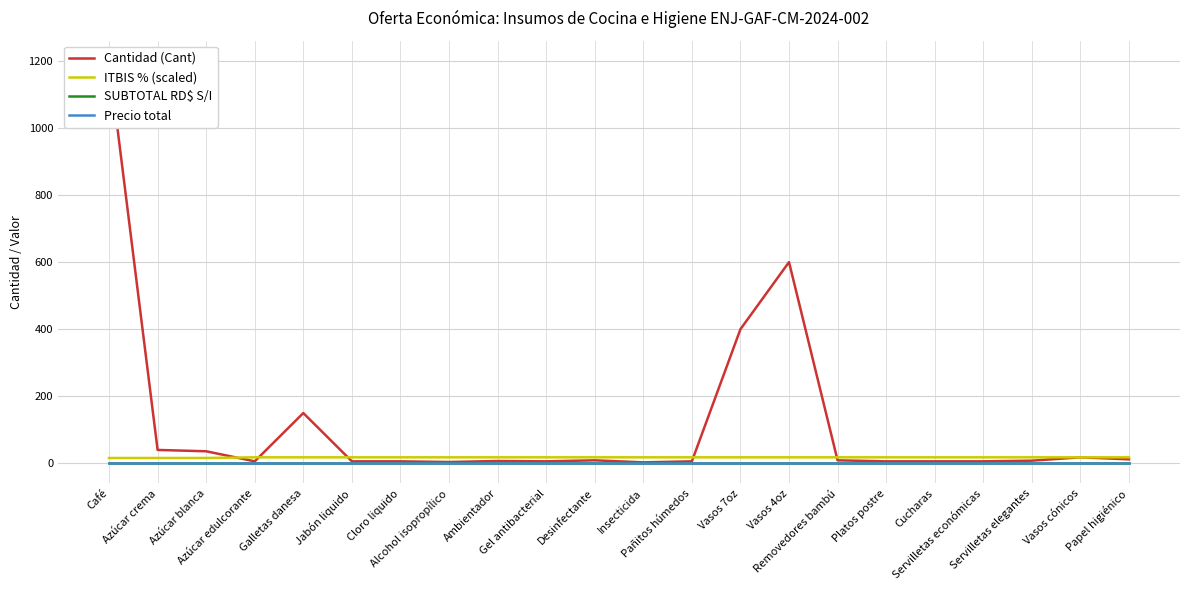

Rank the series at Azúcar edulcorante from lowest to highest value.

SUBTOTAL RD$ S/I, Precio total, Cantidad (Cant), ITBIS % (scaled)